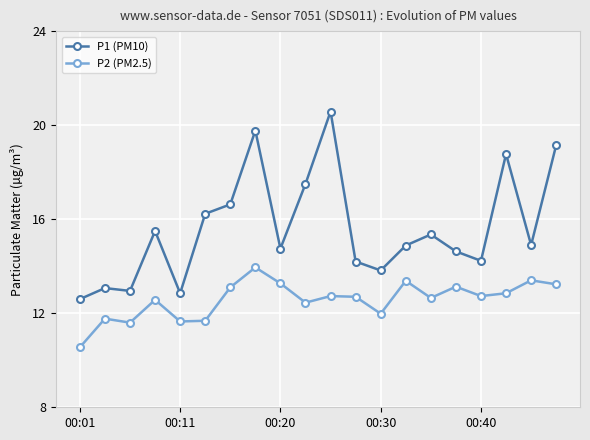

How many series are shown in this chart?

2